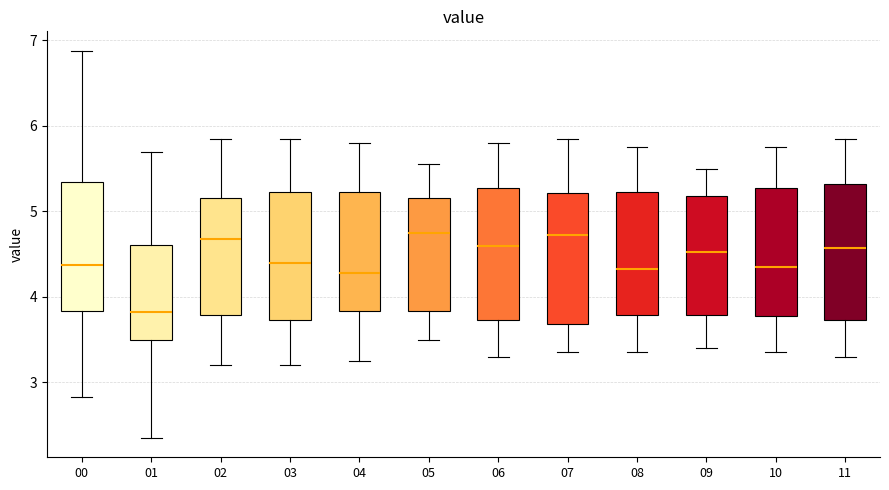

Reading left to right, transcribe this box plot: for each box, give where its median line is, the range the box spans, and where its two whiskers end, as read against the y-axis. The values are not printed on the chart, so give them approximately, as read against the axis.

00: median 4.4, box 3.8 to 5.3, whiskers 2.8 to 6.9
01: median 3.8, box 3.5 to 4.6, whiskers 2.4 to 5.7
02: median 4.7, box 3.8 to 5.2, whiskers 3.2 to 5.9
03: median 4.4, box 3.7 to 5.2, whiskers 3.2 to 5.9
04: median 4.3, box 3.8 to 5.2, whiskers 3.3 to 5.8
05: median 4.8, box 3.8 to 5.2, whiskers 3.5 to 5.6
06: median 4.6, box 3.7 to 5.3, whiskers 3.3 to 5.8
07: median 4.7, box 3.7 to 5.2, whiskers 3.4 to 5.9
08: median 4.3, box 3.8 to 5.2, whiskers 3.4 to 5.8
09: median 4.5, box 3.8 to 5.2, whiskers 3.4 to 5.5
10: median 4.4, box 3.8 to 5.3, whiskers 3.4 to 5.8
11: median 4.6, box 3.7 to 5.3, whiskers 3.3 to 5.9